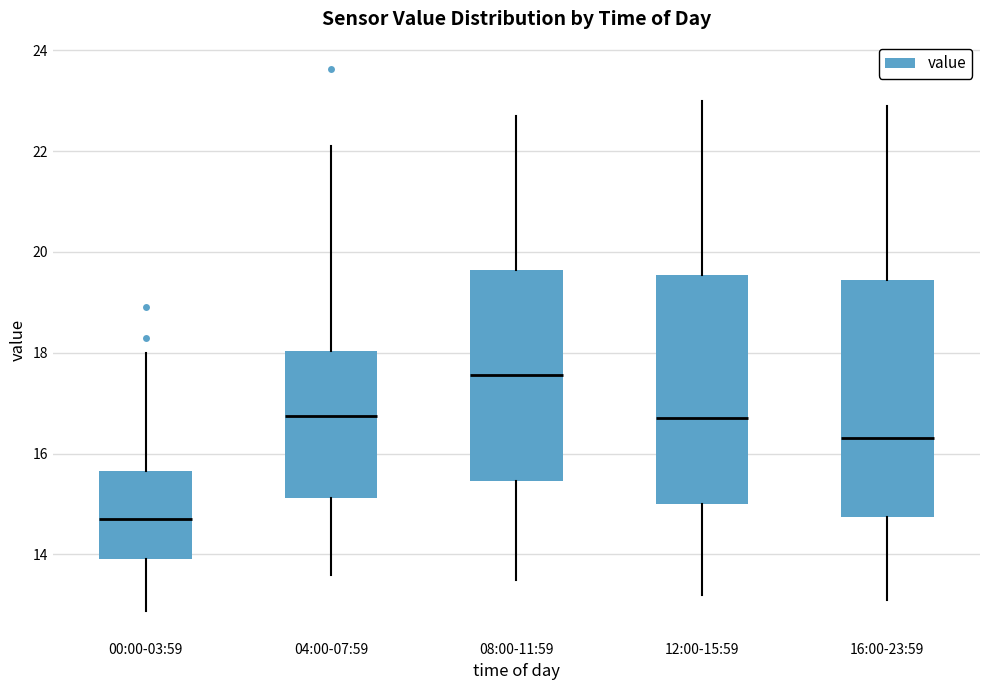

Where does the lower whisker of the box for 04:00-07:59 end on the y-axis? The values are not printed on the chart, so give them approximately, as read against the axis.

13.6